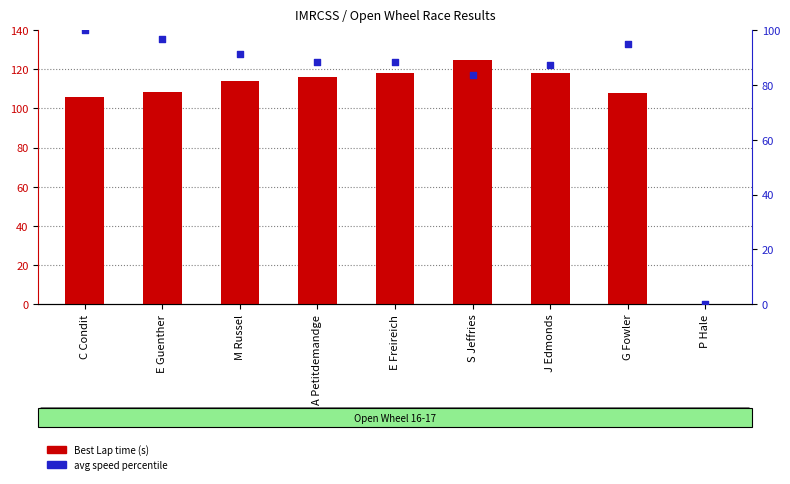

Which series has the largest Y range (max minus min)?

Best Lap time